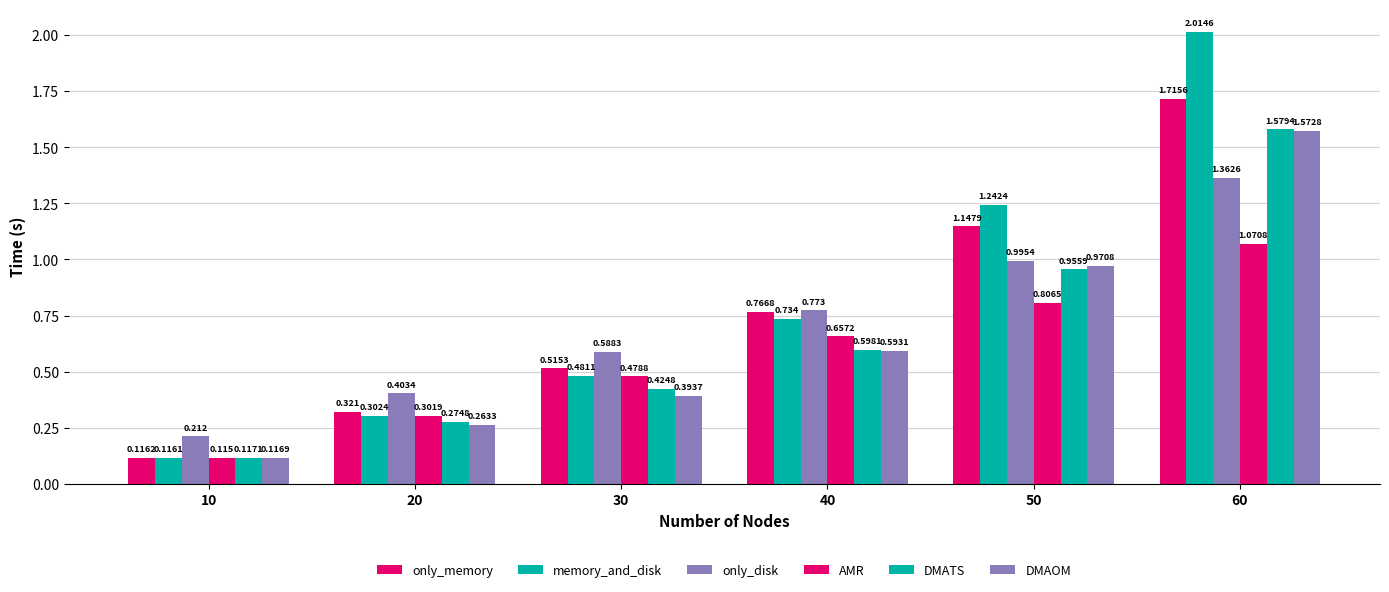

How many series are shown in this chart?

6